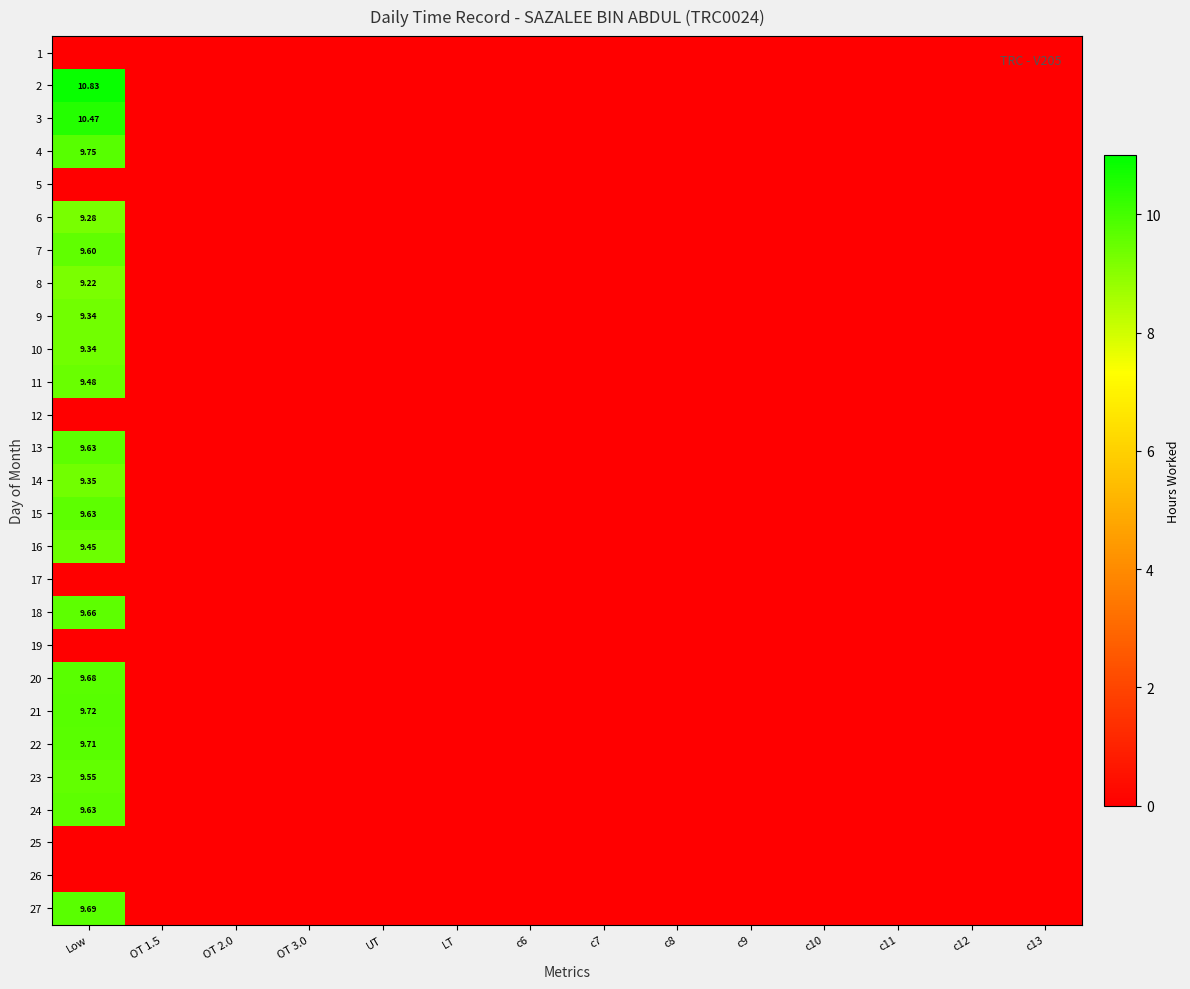

At OT 2.0, list the series in order from smallest to largest.

1, 2, 3, 4, 5, 6, 7, 8, 9, 10, 11, 12, 13, 14, 15, 16, 17, 18, 19, 20, 21, 22, 23, 24, 25, 26, 27